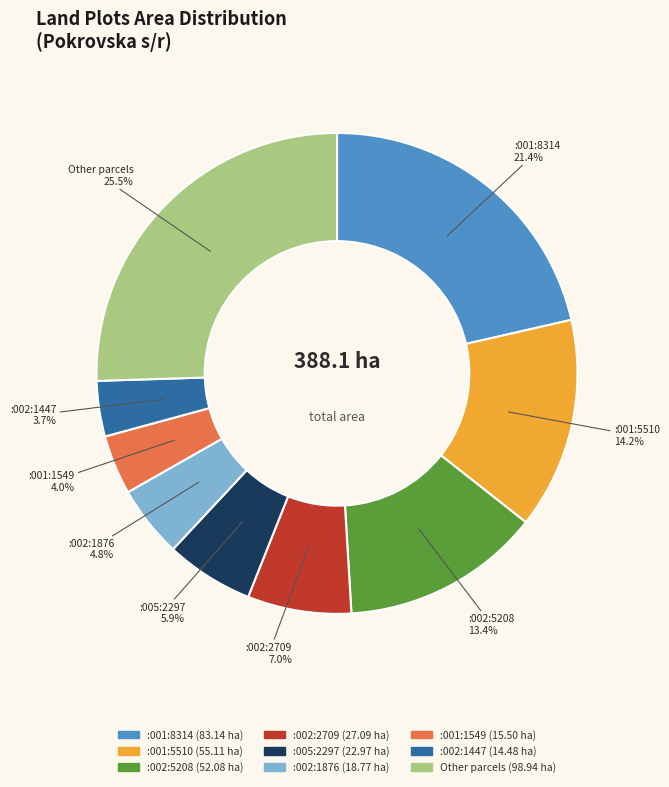

Is there a majority slice in this chart?

No